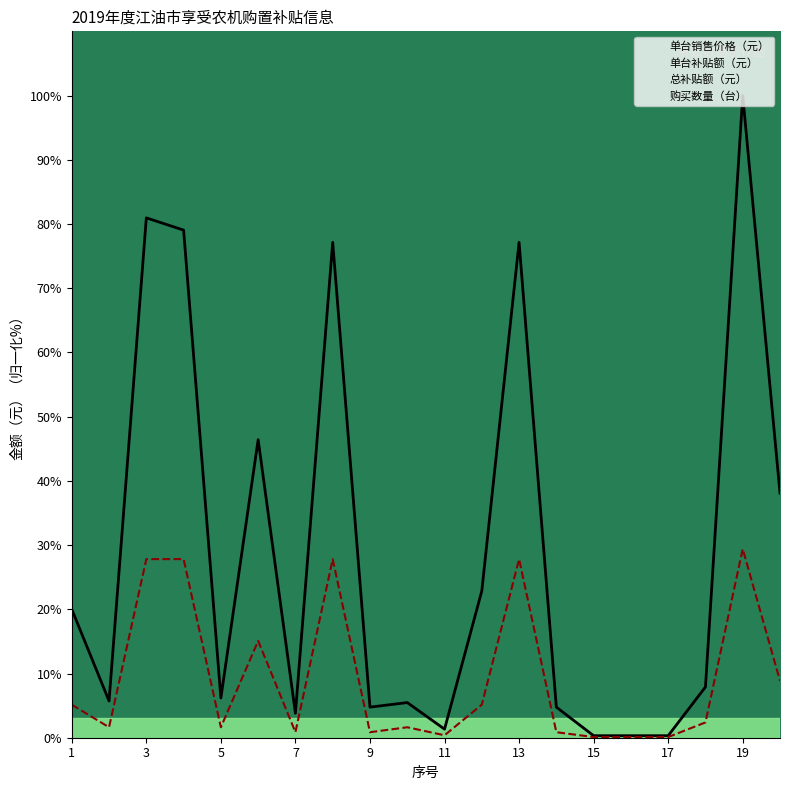

In 单台补贴额（元）, how many points are lower than both neighbors (excluding endpoints)?

5